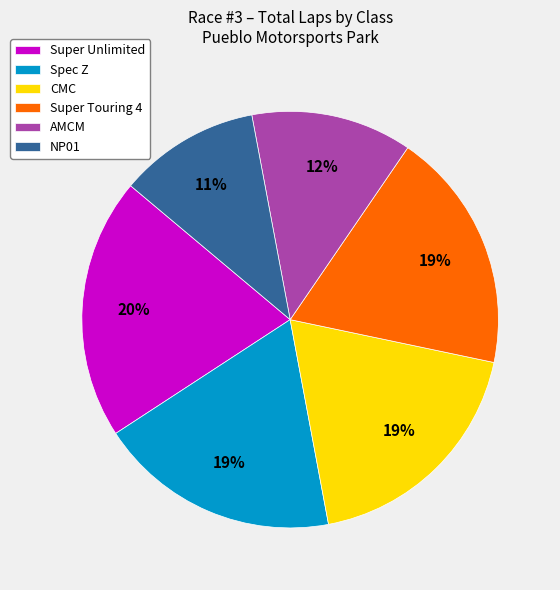

To the nearest percent, what portion does Super Unlimited represent?

20%